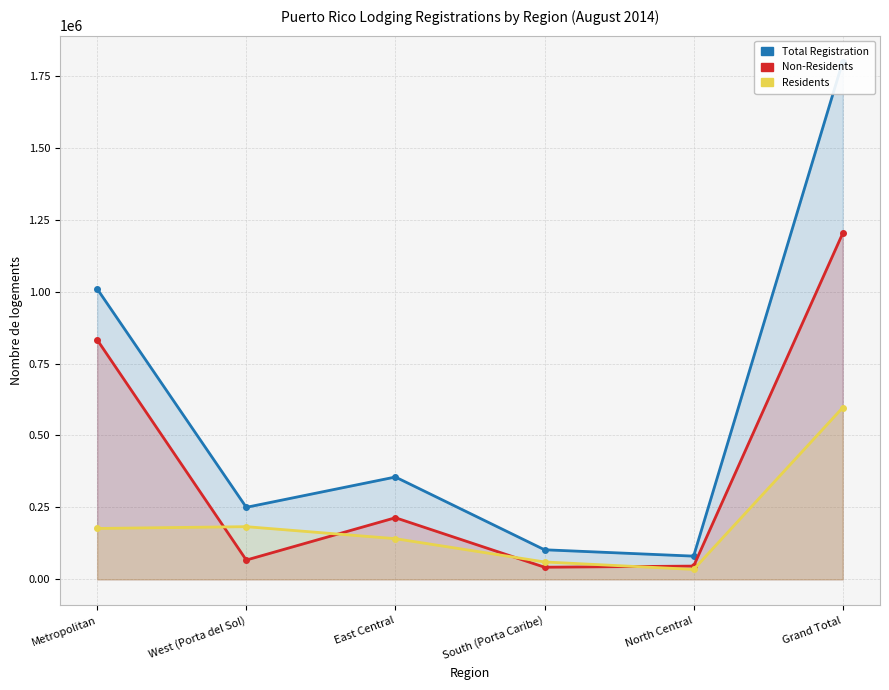

What is the lowest value of the Total Registration series?

80831